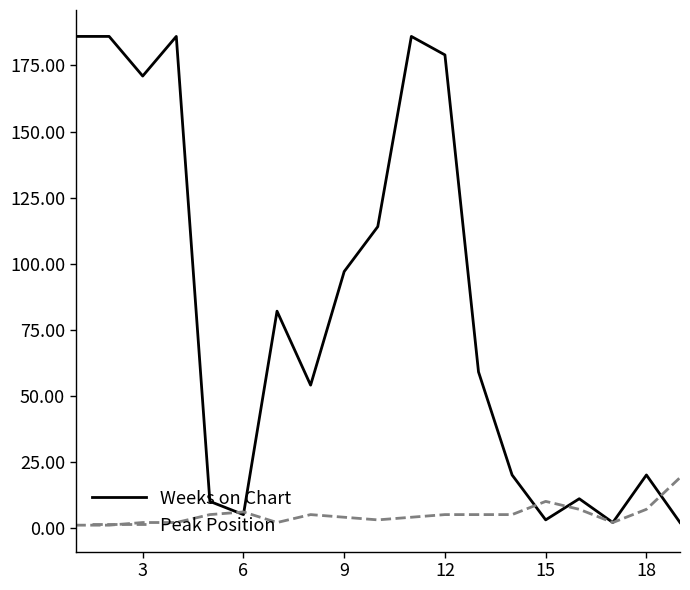

After their last crossing, which series has the higher values: Peak Position or Weeks on Chart?

Peak Position